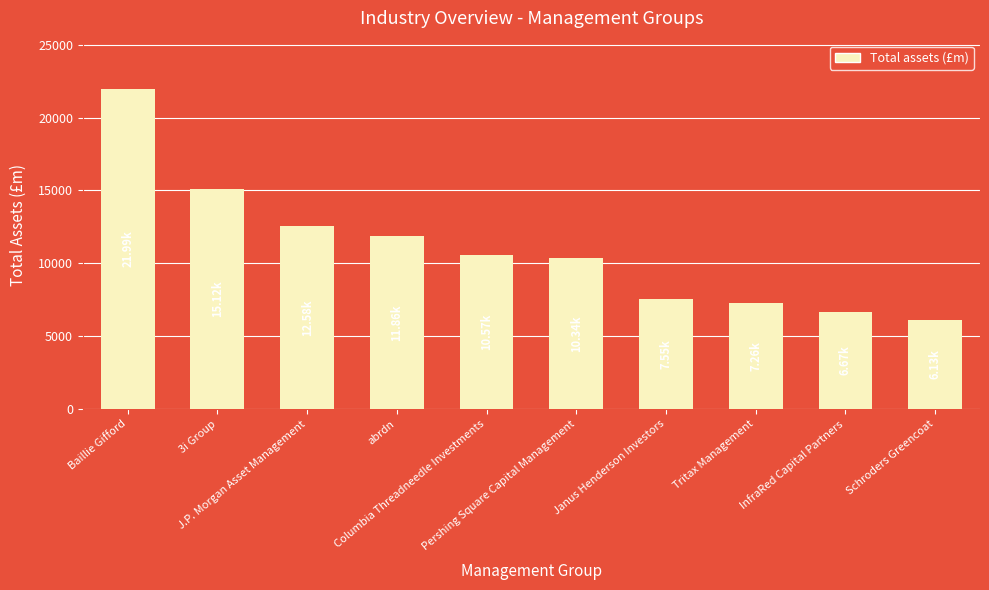

Count the number of categories in the chart.

10